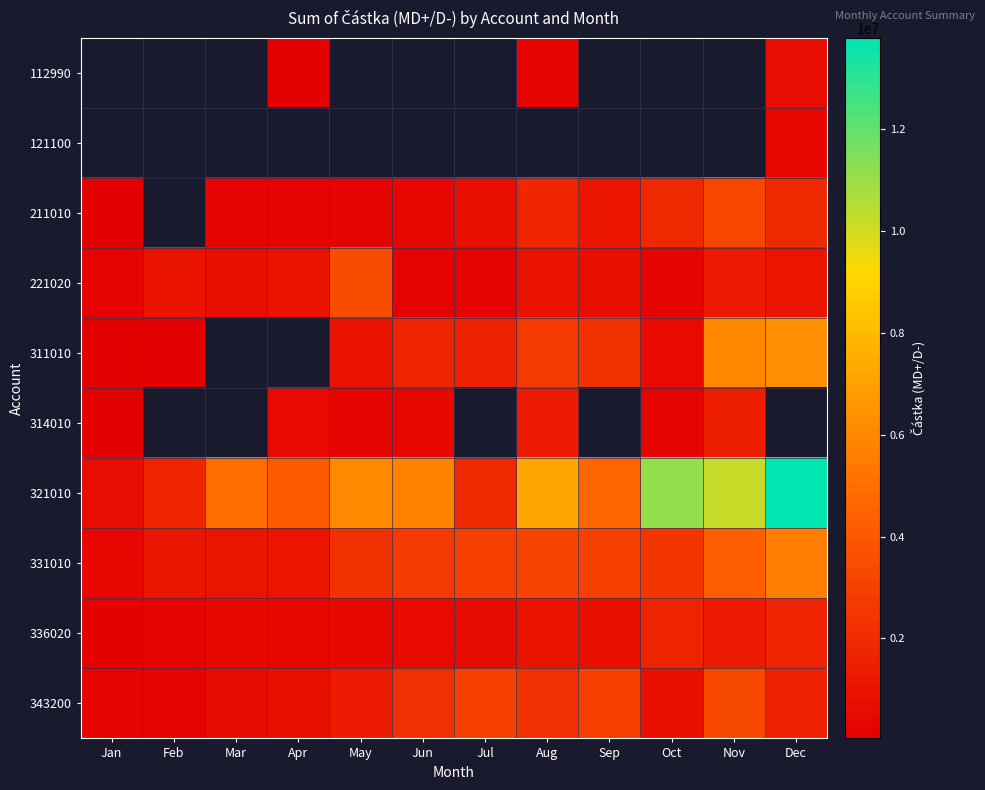

What is the difference between the maximum and minimum values in the 311010 series?

6189427.0